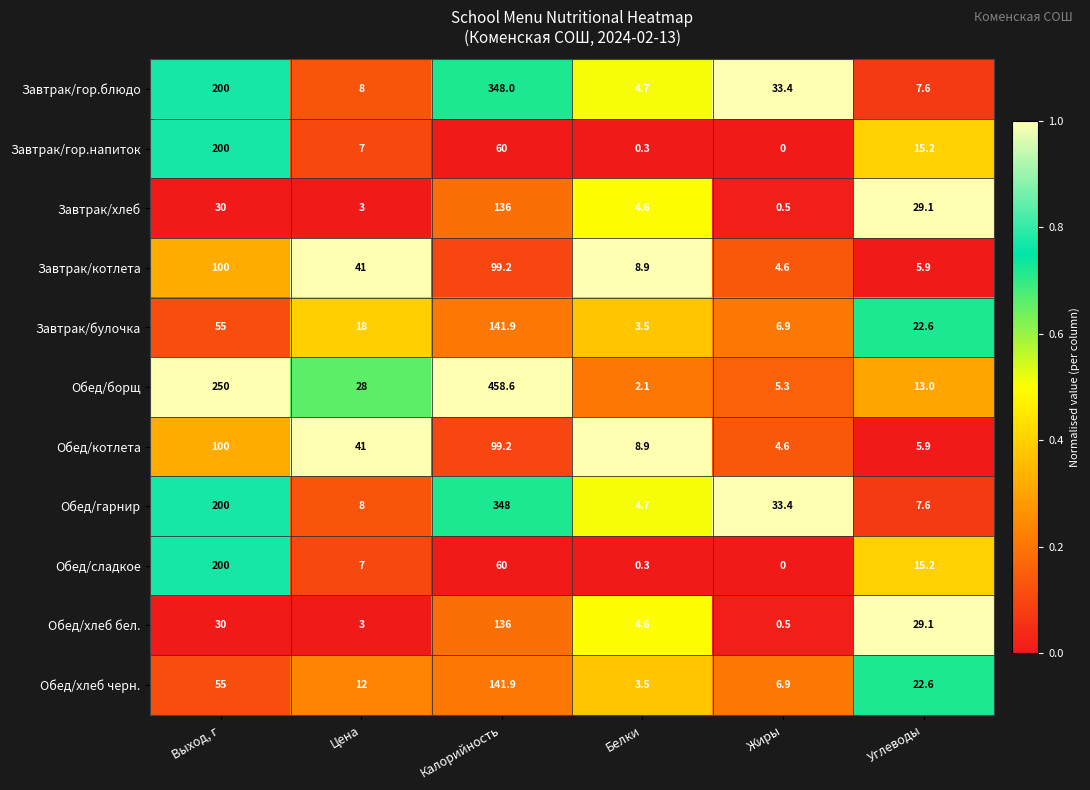

How many positive values does the Обед/сладкое series have?

5